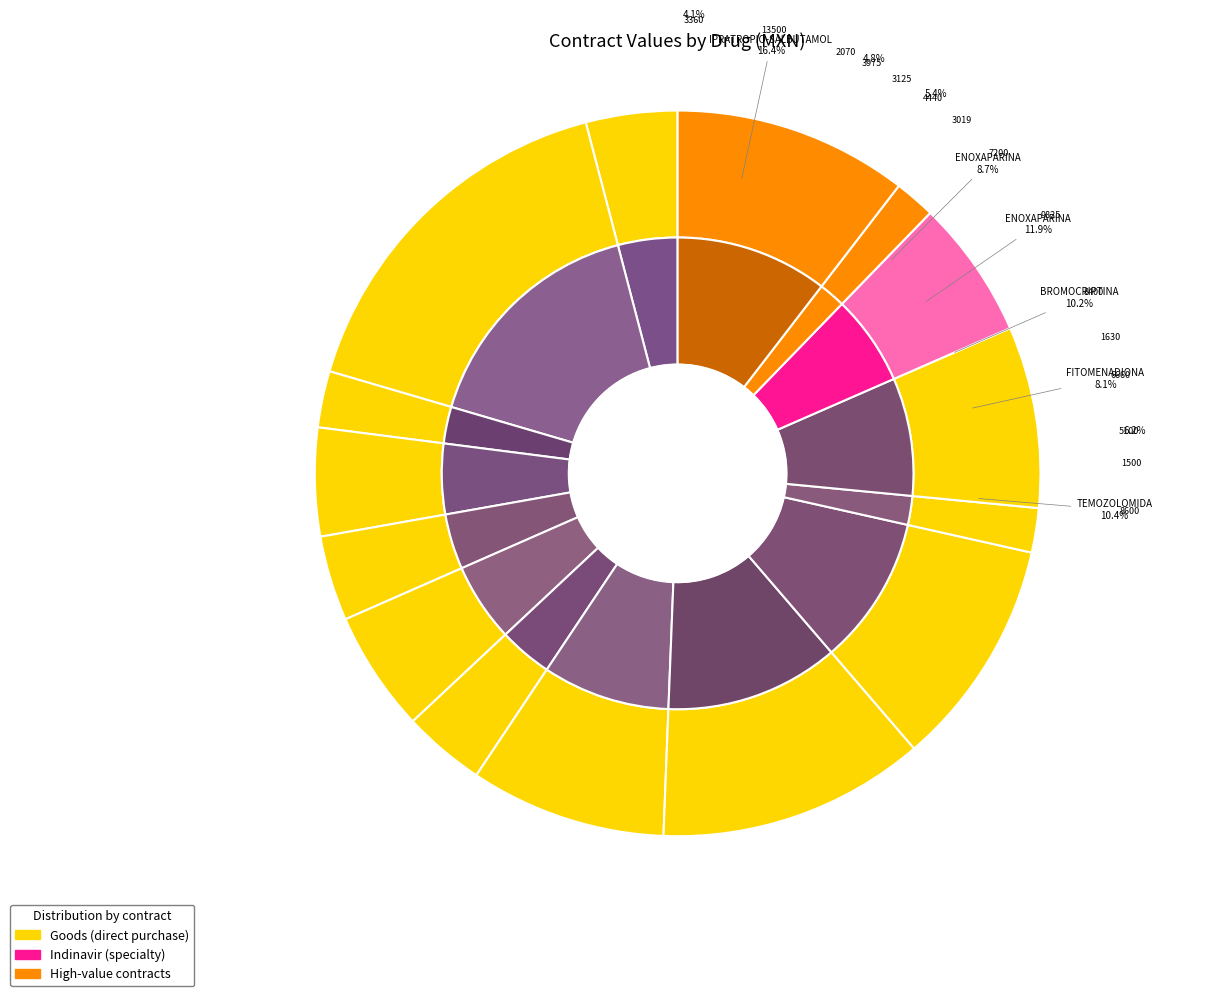

Is the sum of FITOMENADIONA (9214305) and ENOXAPARINA (9204581) greater than half?

No